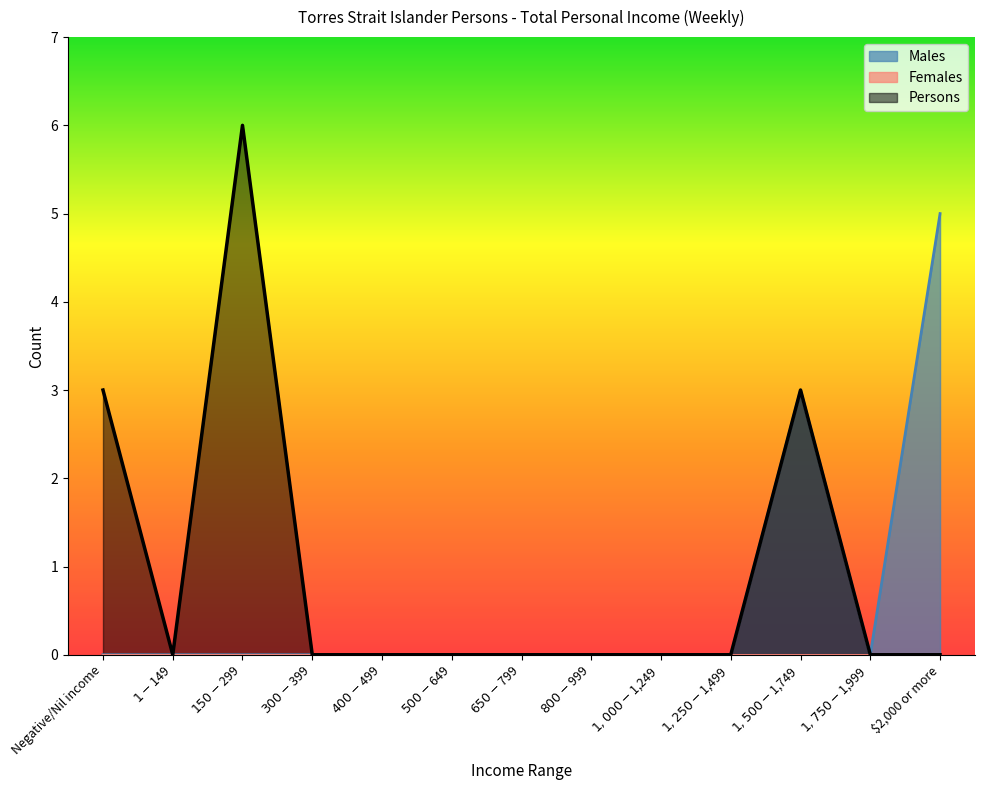

Which category has the lowest value in the Males series?

Negative/Nil income